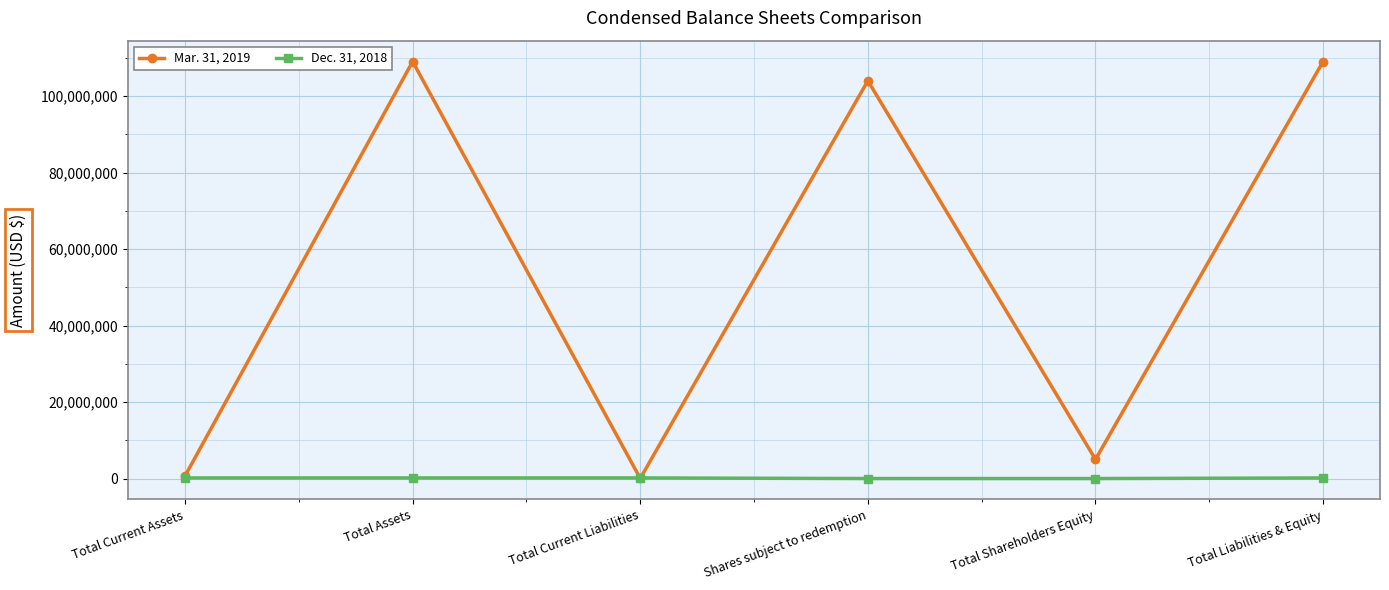

List the series in order of their overall mean, lowest first.

Dec. 31, 2018, Mar. 31, 2019